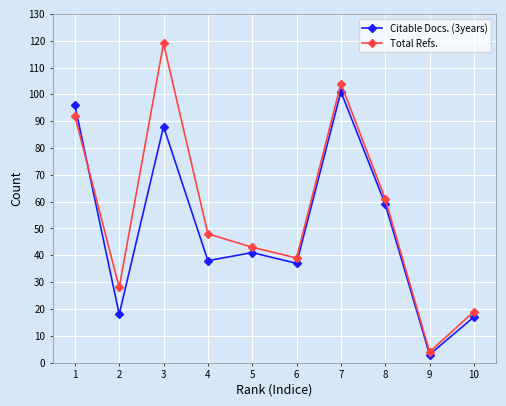

List the labels in order of Total Refs. value, smallest first.

9, 10, 2, 6, 5, 4, 8, 1, 7, 3